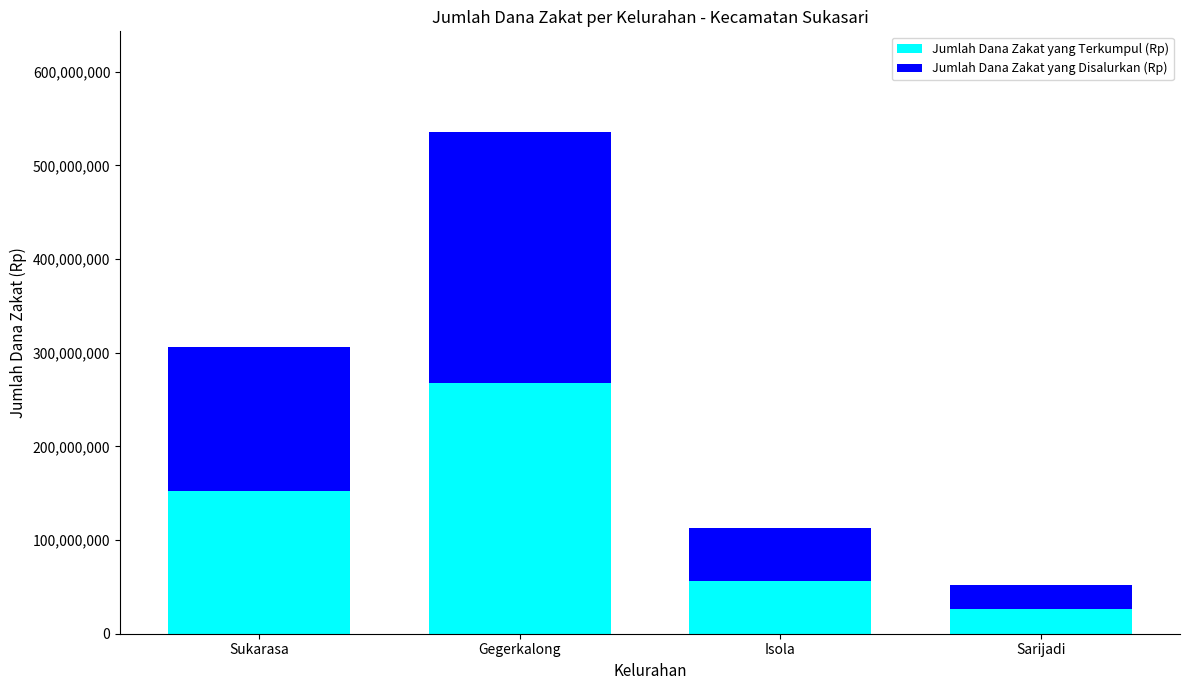

Reading right to left, transcribe the values for Jumlah Dana Zakat yang Terkumpul (Rp).

Sarijadi=26245000	Isola=56332500	Gegerkalong=267935250	Sukarasa=152850000